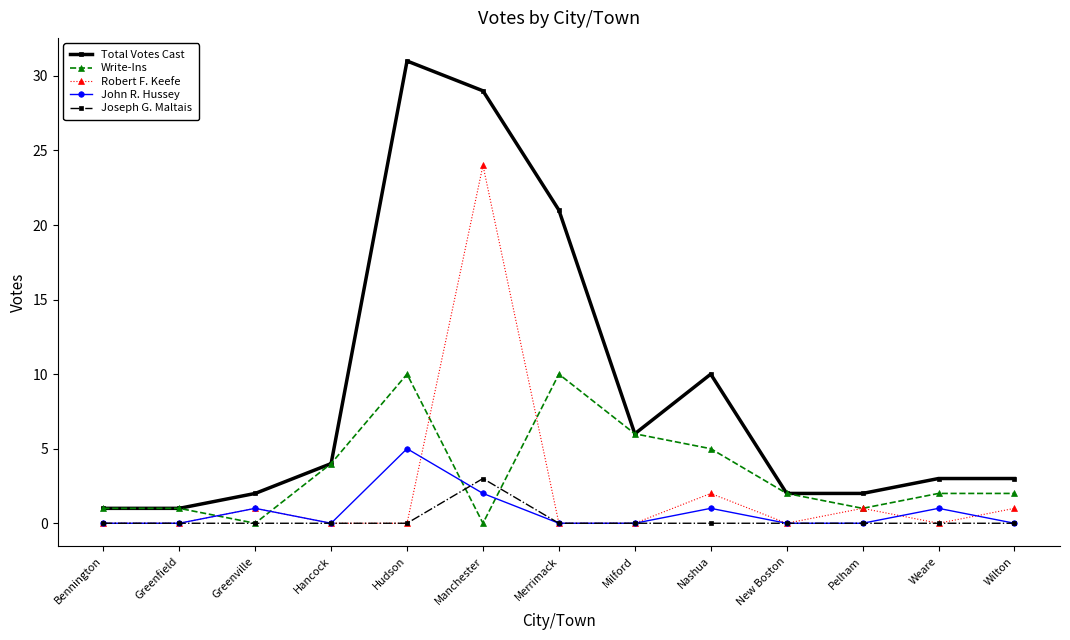

What position from the left is Bennington?

1